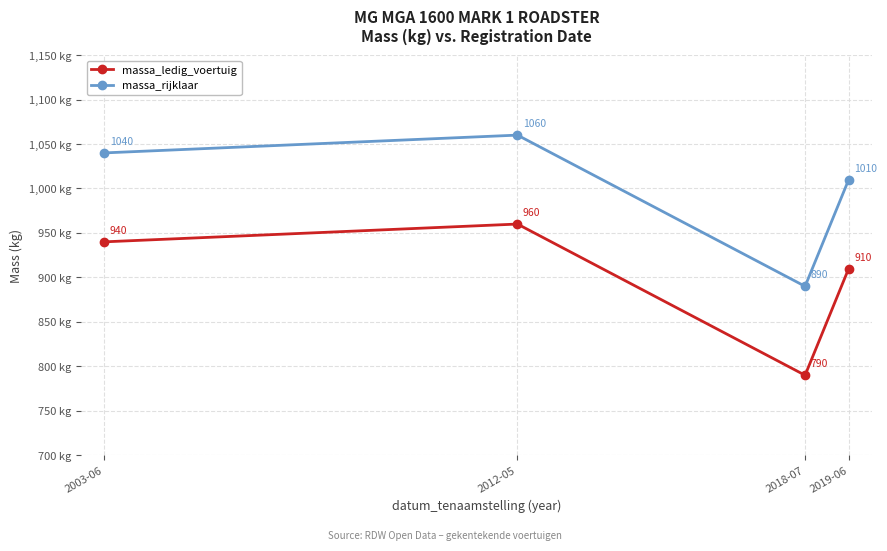

True or false: massa_ledig_voertuig and massa_rijklaar cross at least once.

False